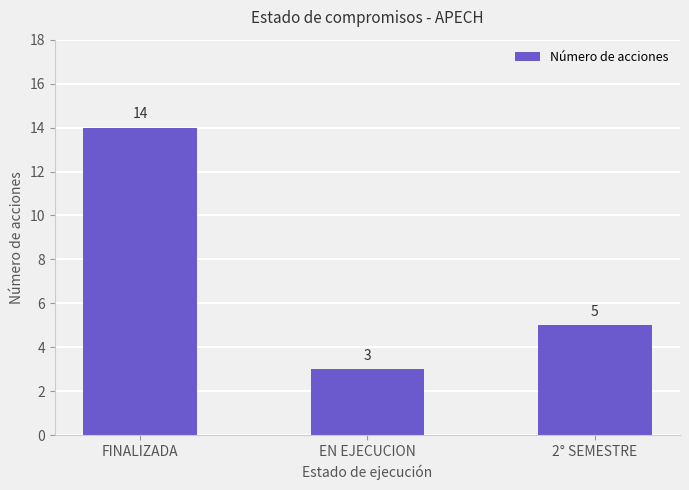

Rank the categories by value from highest to lowest.

FINALIZADA, 2° SEMESTRE, EN EJECUCION